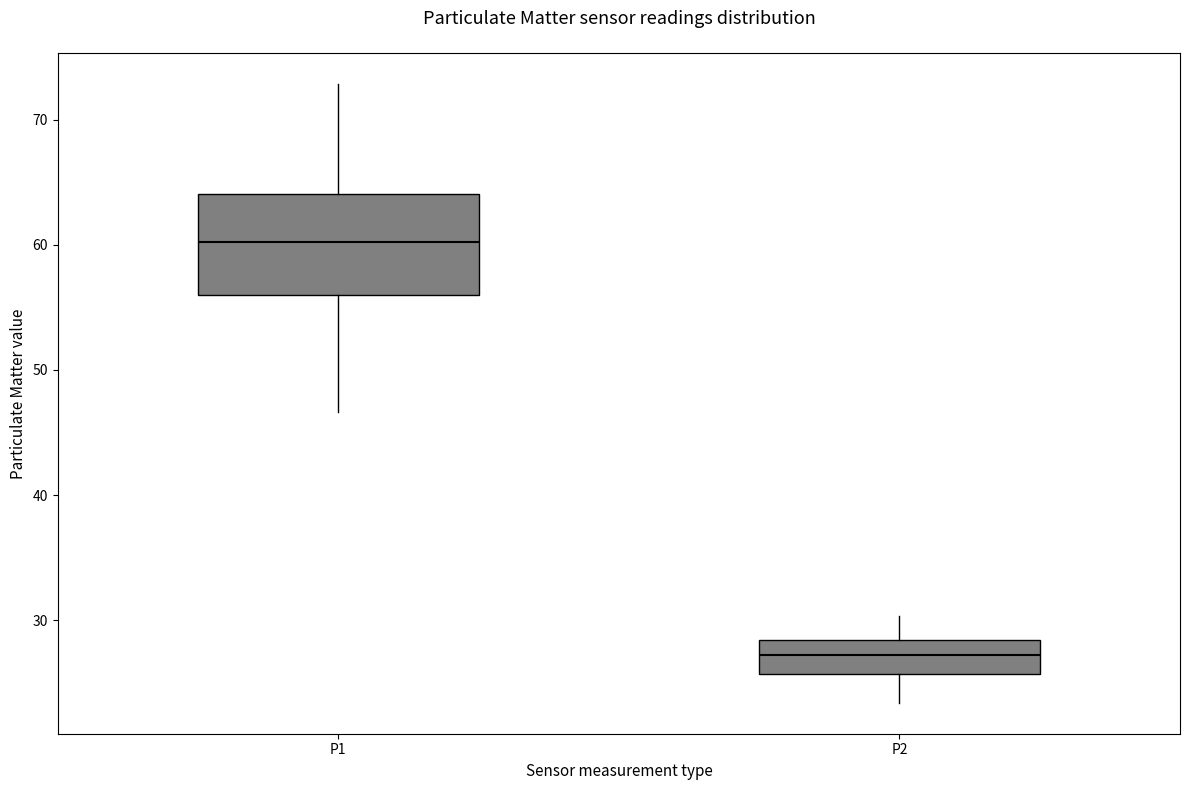

Where does the upper whisker of the box for P2 end on the y-axis? The values are not printed on the chart, so give them approximately, as read against the axis.

30